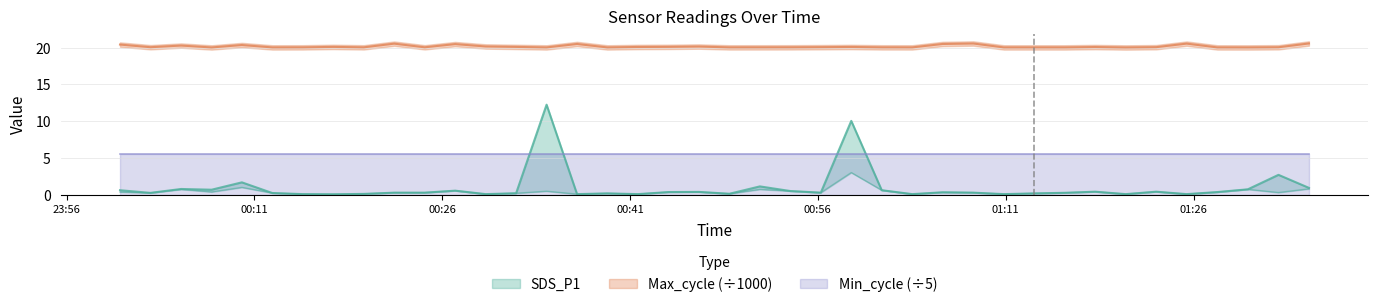

At which category does the chart reach its peak across all series?

2022/01/07 01:35:13